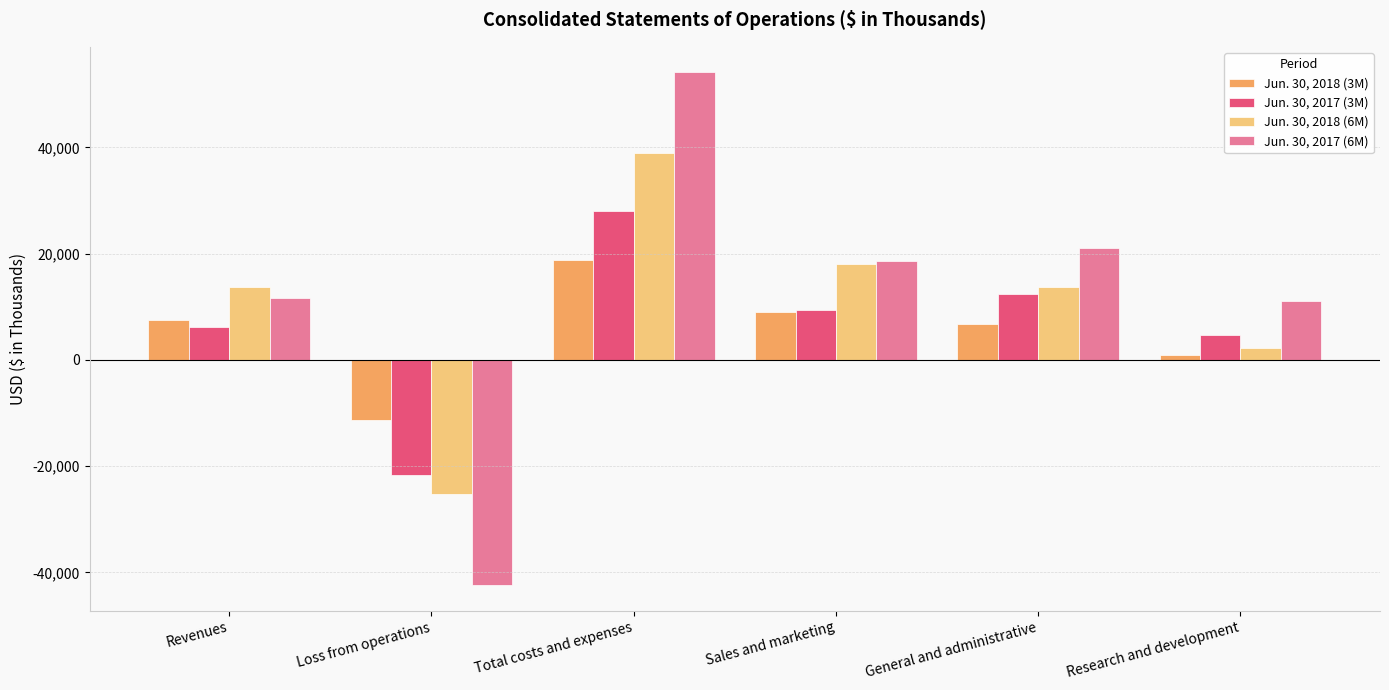

What is the sum of all Jun. 30, 2018 (6M) values?

61551